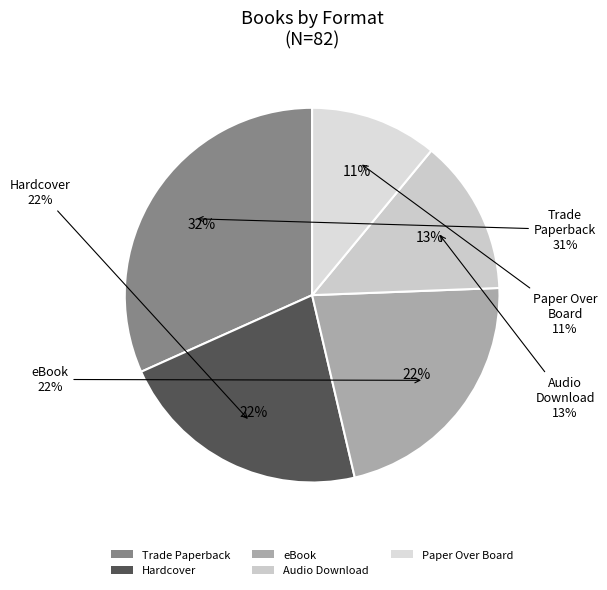

What portion of the pie excludes Paper Over Board?

89.0%